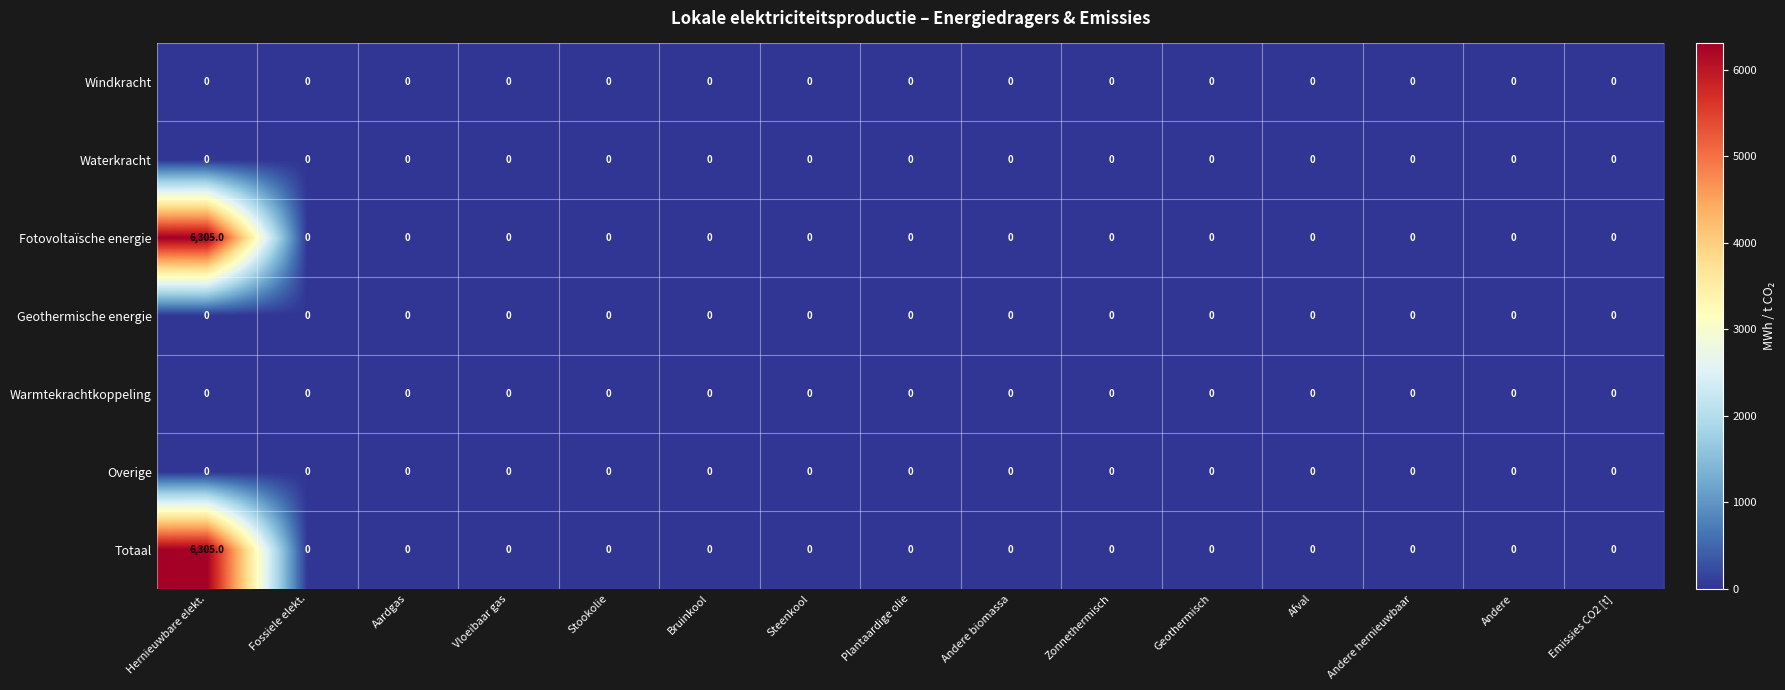

True or false: Totaal has a value of 2645 at Geothermisch.

False